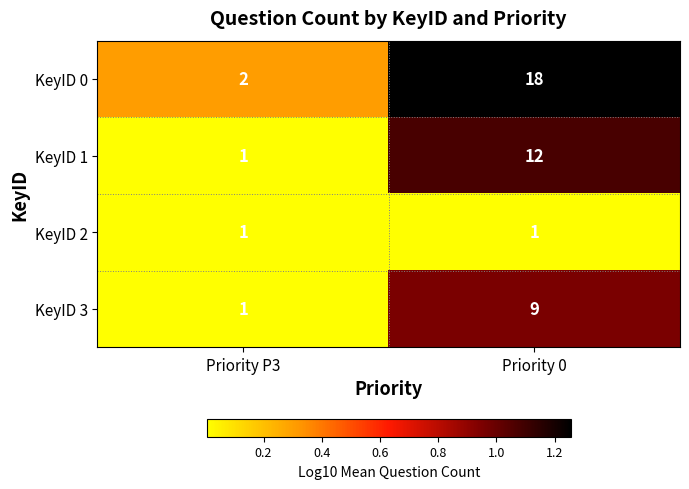

Is it true that KeyID 3 equals 2 at Priority P3?

False